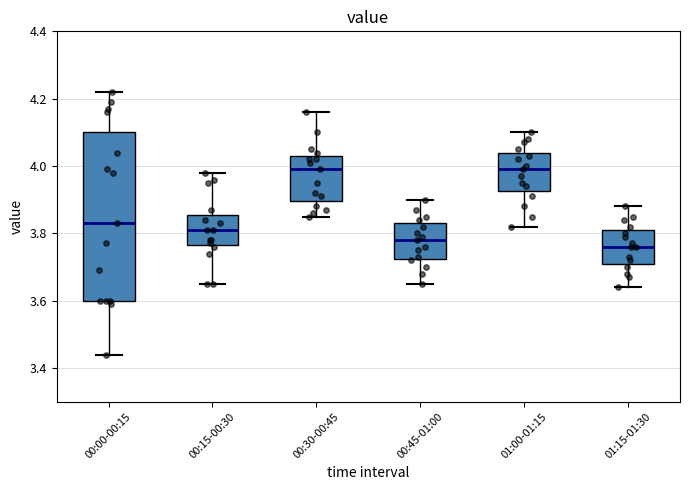

Which box's median line is the lowest?

01:15-01:30